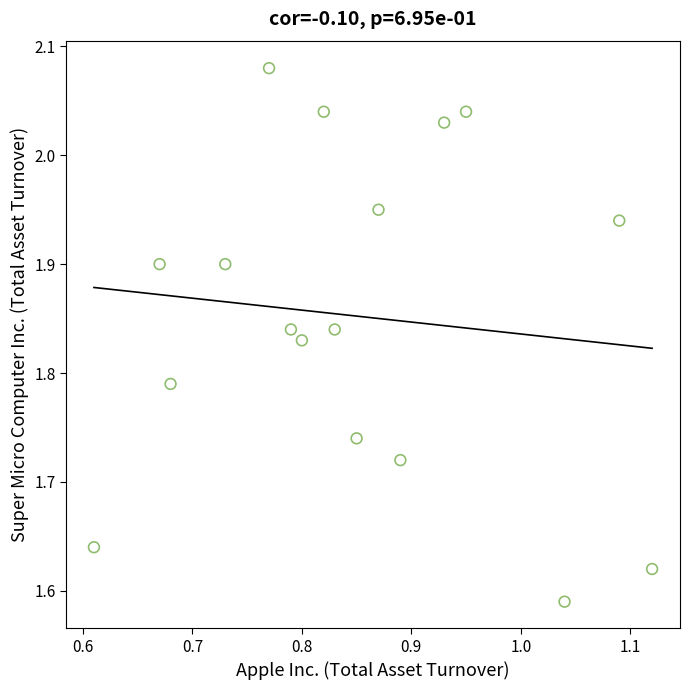

What is the range of X values (max minus min)?

0.5